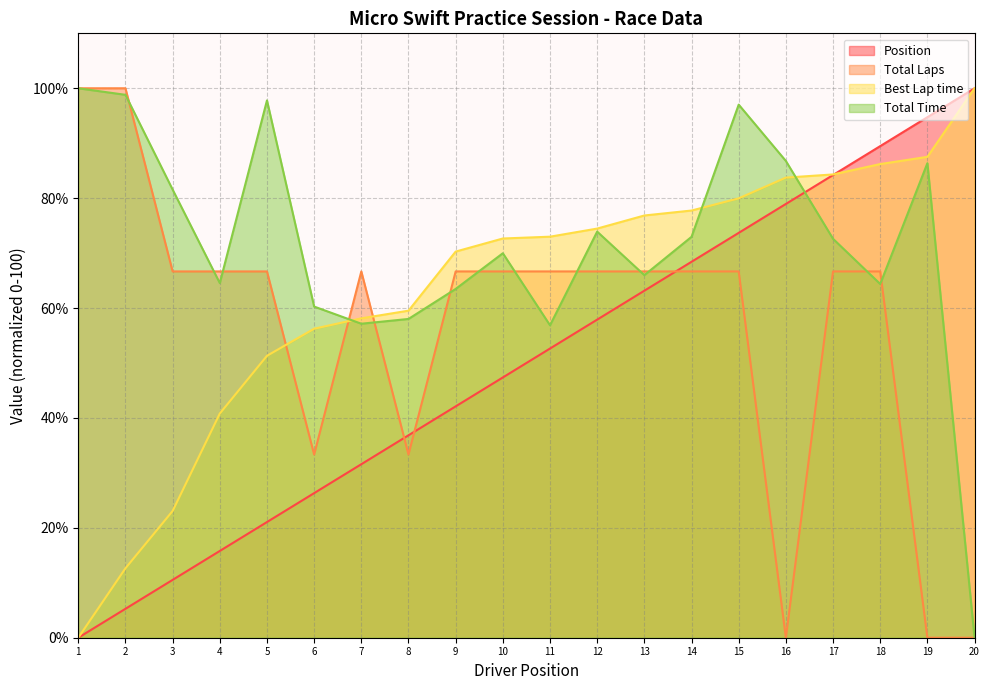

What is the greatest value displayed?

100.0